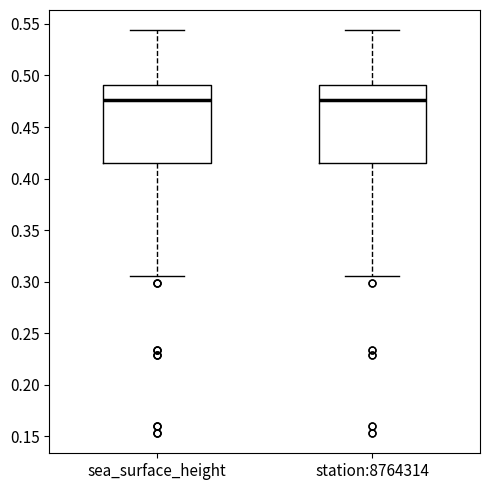

Where does the upper whisker of the box for sea_surface_height end on the y-axis? The values are not printed on the chart, so give them approximately, as read against the axis.

0.545